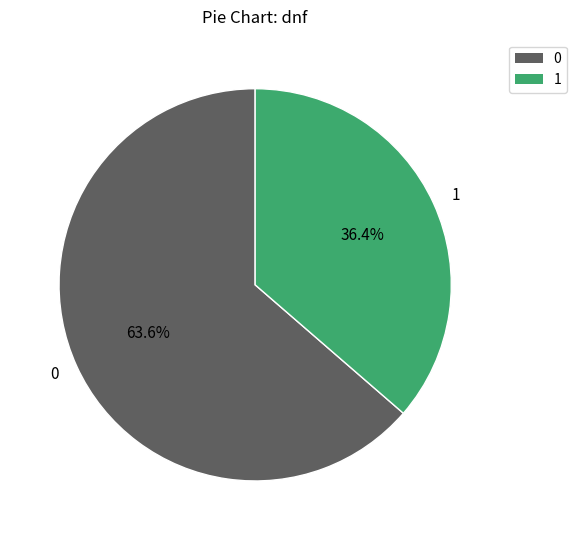

How many segments does this pie chart have?

2